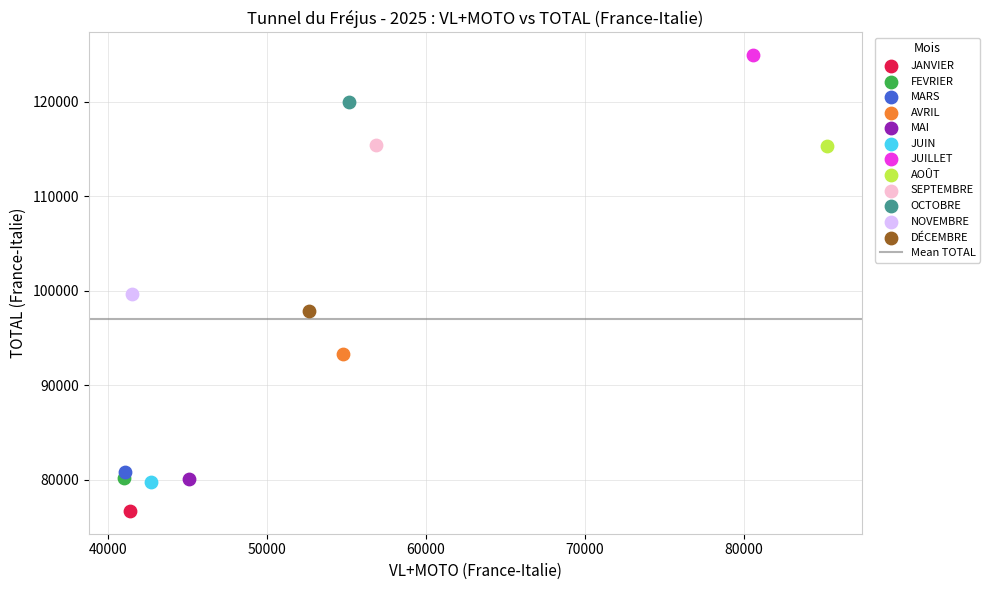

Which series contains the lowest Y value?

JANVIER